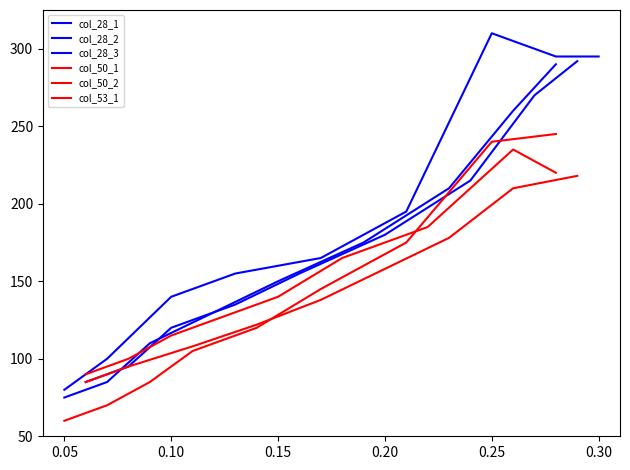

What is the value of the col_28_3 point at the 9th from the left?

295